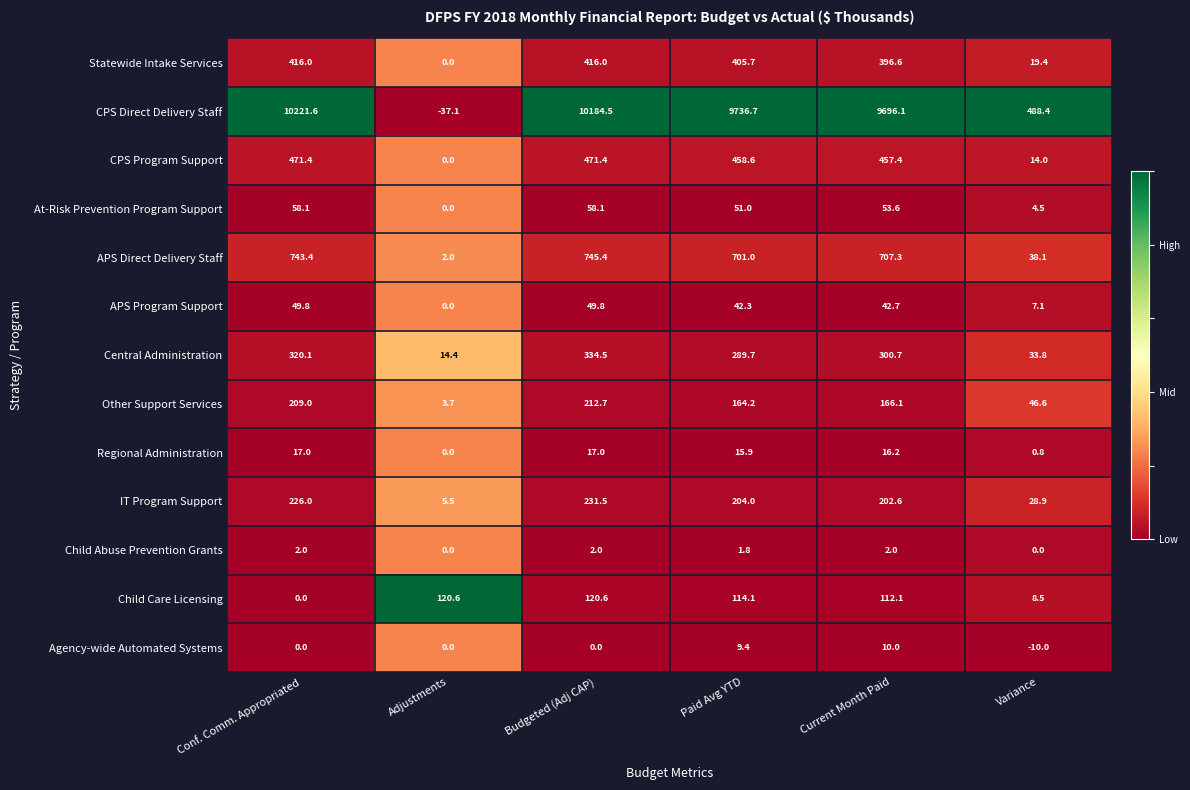

At which category is the sum across all series the highest?

Budgeted (Adj CAP)